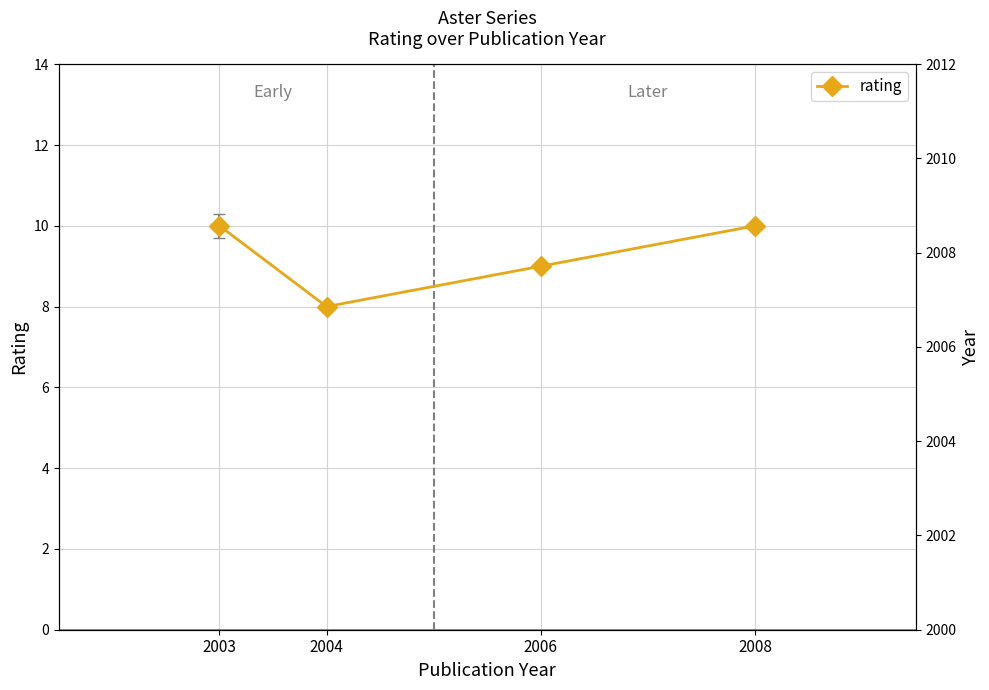

Rank the categories by rating value from highest to lowest.

2003, 2008, 2006, 2004